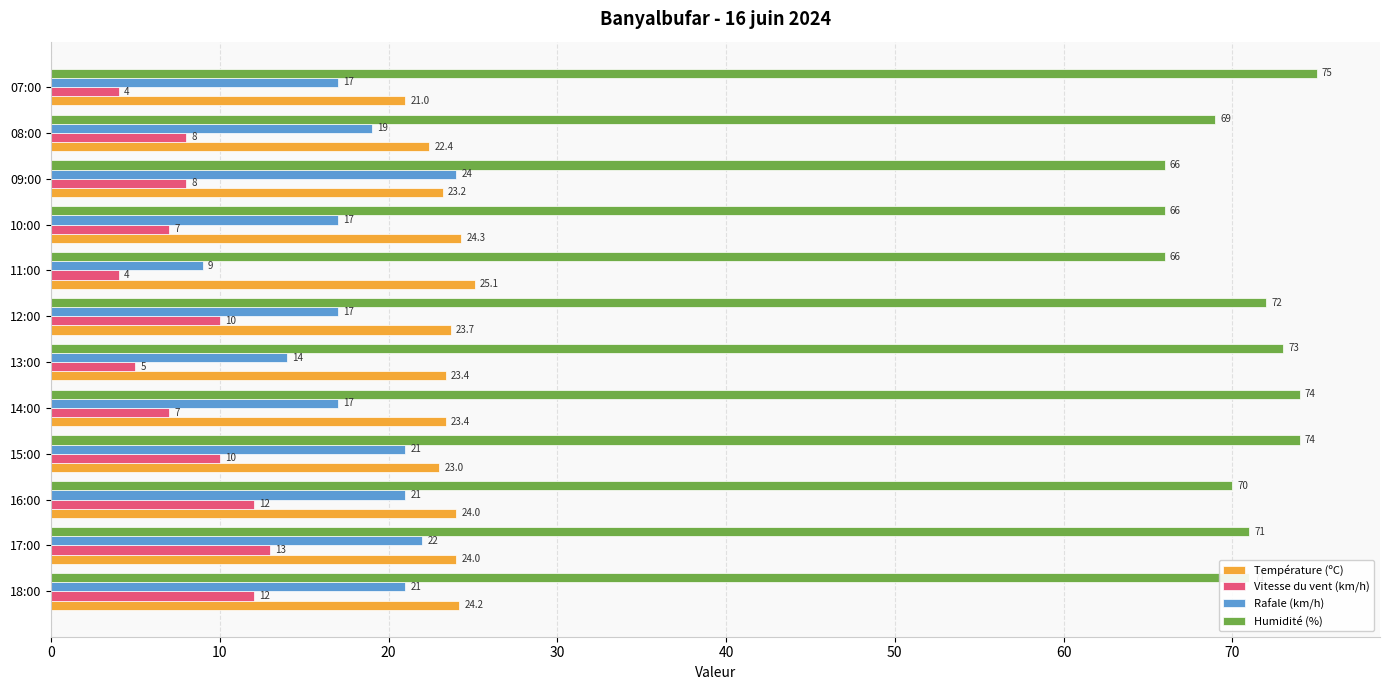

What is the approximate value of Rafale (km/h) at 08:00?

19.0